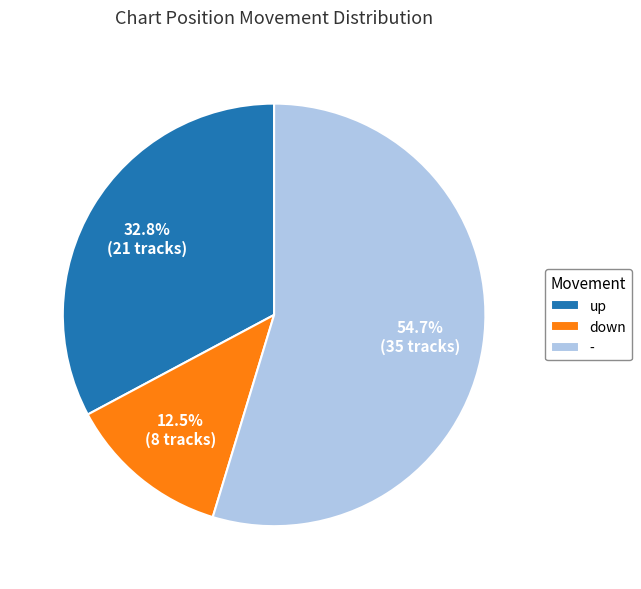

What is the largest slice in the pie chart?

-